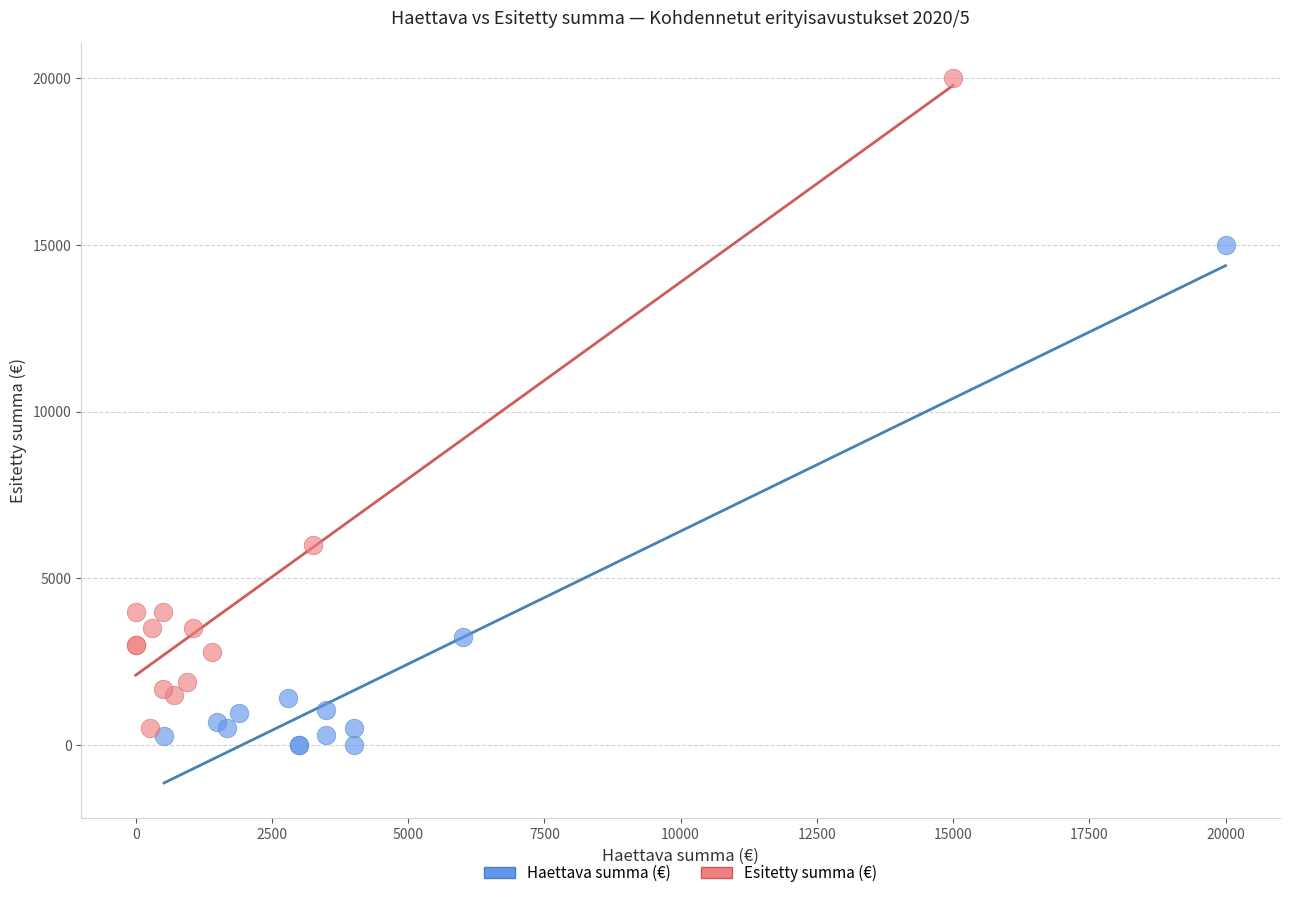

Which series contains the highest Y value?

Esitetty summa (€)